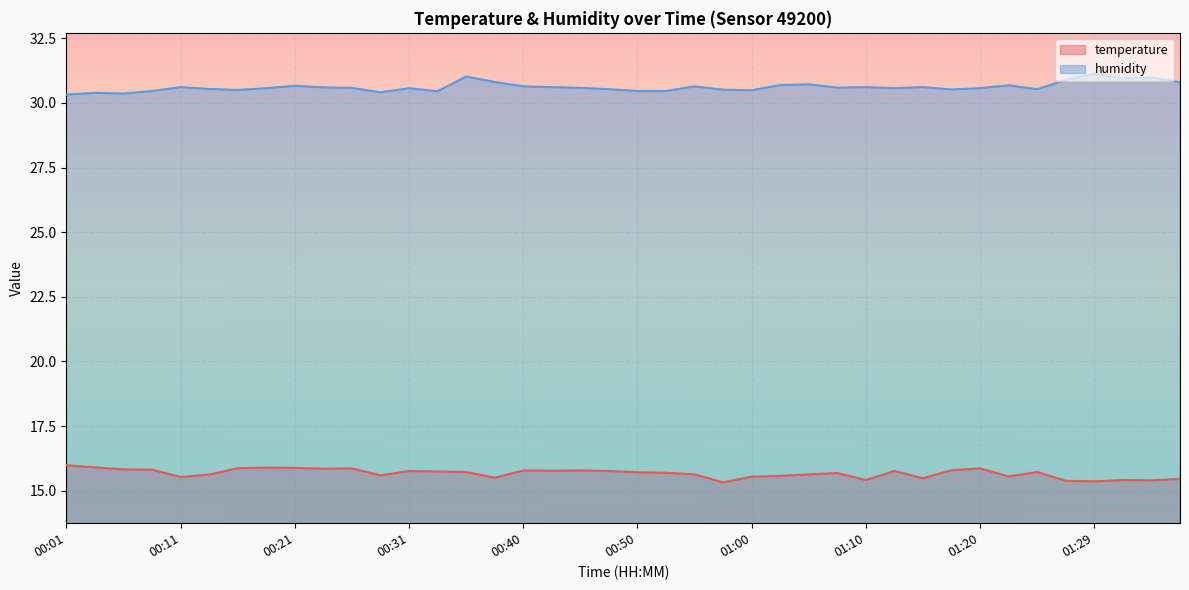

The humidity series shows 20.5 at 01:25. True or false?

False